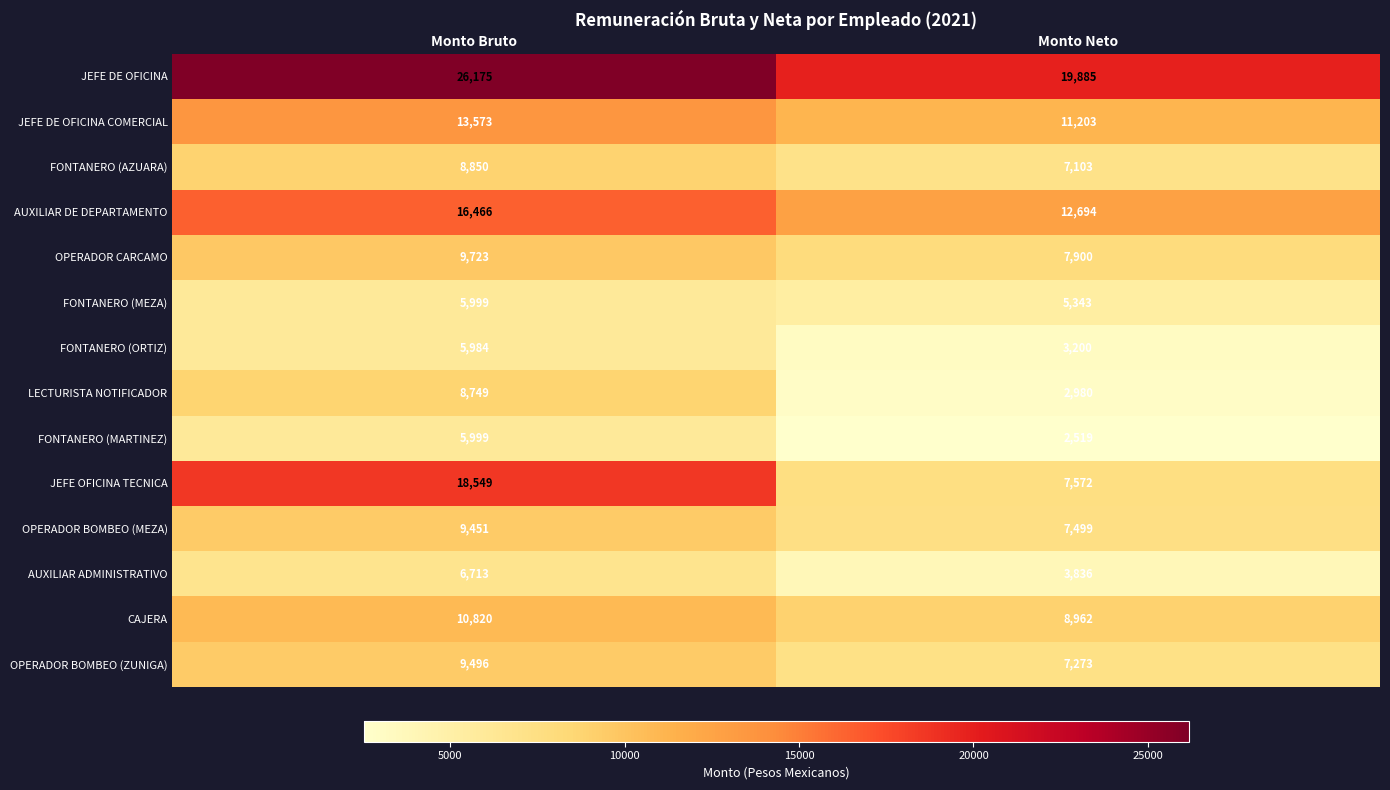

Reading left to right, list all the values displayed in this chart.

JEFE DE OFICINA: Monto Bruto=26175	Monto Neto=19885
JEFE DE OFICINA COMERCIAL: Monto Bruto=13573	Monto Neto=11203
FONTANERO (AZUARA): Monto Bruto=8850	Monto Neto=7103
AUXILIAR DE DEPARTAMENTO: Monto Bruto=16466	Monto Neto=12694
OPERADOR CARCAMO: Monto Bruto=9723	Monto Neto=7900
FONTANERO (MEZA): Monto Bruto=5999	Monto Neto=5343
FONTANERO (ORTIZ): Monto Bruto=5984	Monto Neto=3200
LECTURISTA NOTIFICADOR: Monto Bruto=8749	Monto Neto=2980
FONTANERO (MARTINEZ): Monto Bruto=5999	Monto Neto=2519
JEFE OFICINA TECNICA: Monto Bruto=18549	Monto Neto=7572
OPERADOR BOMBEO (MEZA): Monto Bruto=9451	Monto Neto=7499
AUXILIAR ADMINISTRATIVO: Monto Bruto=6713	Monto Neto=3836
CAJERA: Monto Bruto=10820	Monto Neto=8962
OPERADOR BOMBEO (ZUNIGA): Monto Bruto=9496	Monto Neto=7273